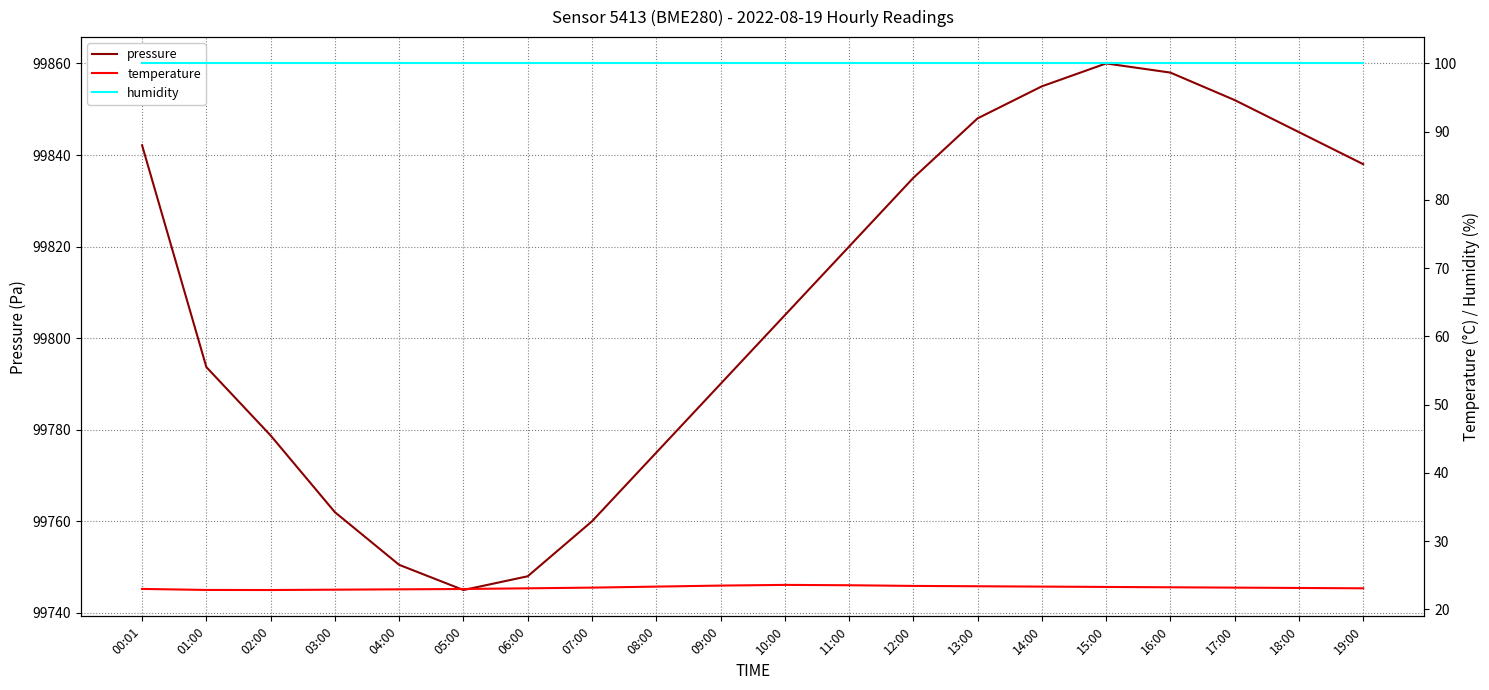

At which category does temperature reach its first local valley?

02:00